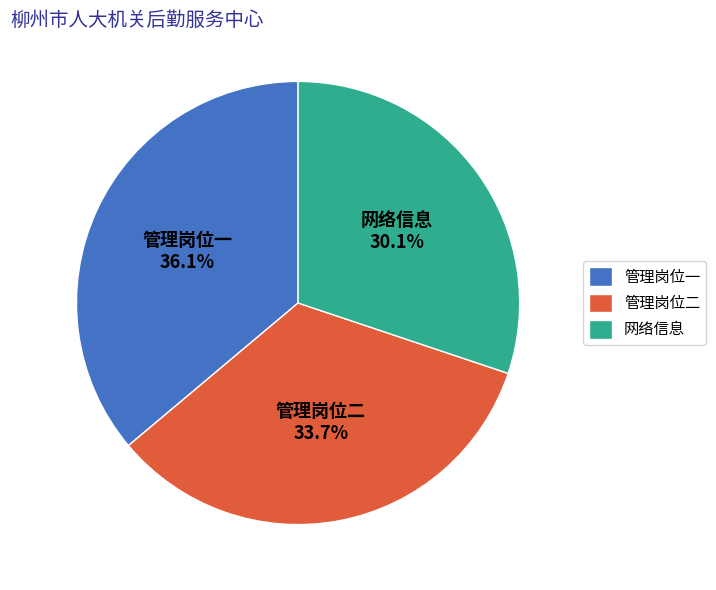

What is the ratio of the value at 管理岗位一 to the value at 管理岗位二?

1.1